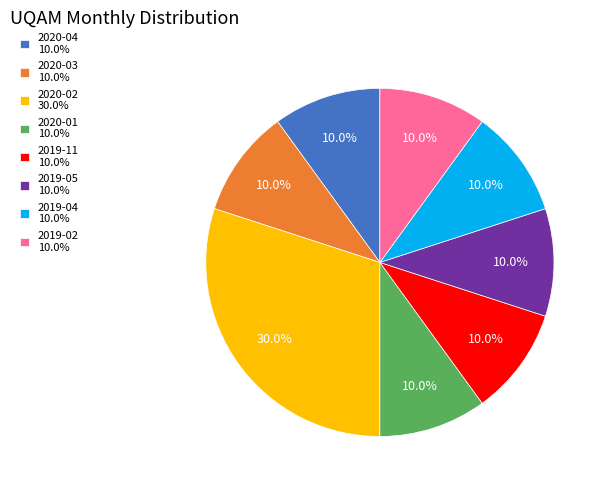

What is the total percentage of 2019-11 and 2019-04?

20.0%